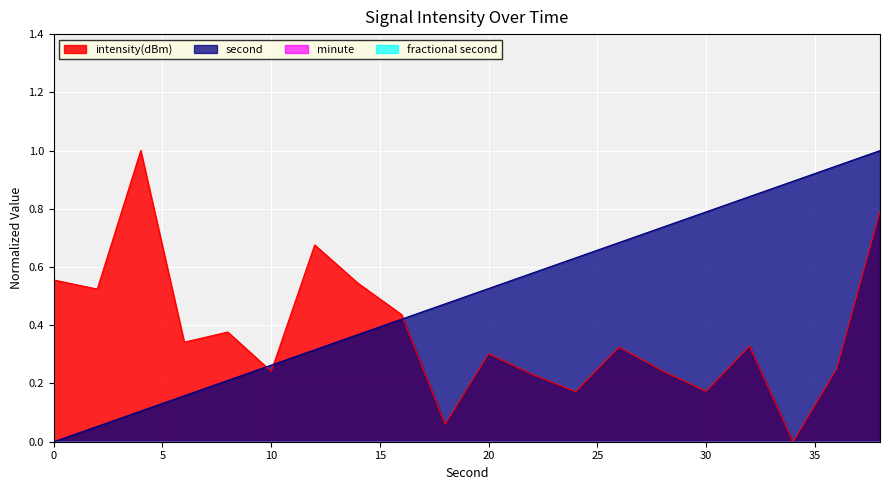

What is the difference between the maximum and minimum values in the second series?

1.0